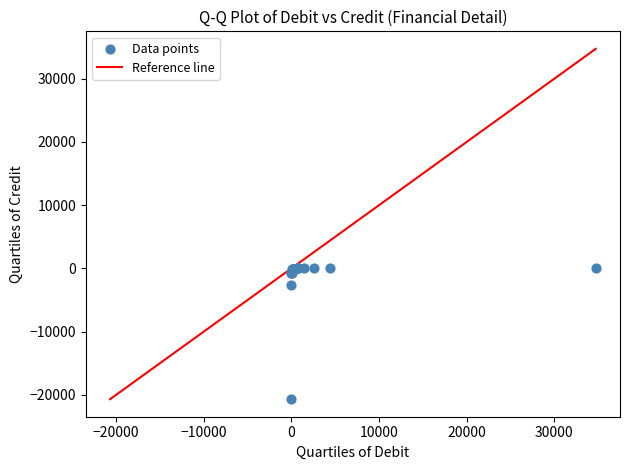

What Y value in the scatter plot is closest to -10340?

-2617.0